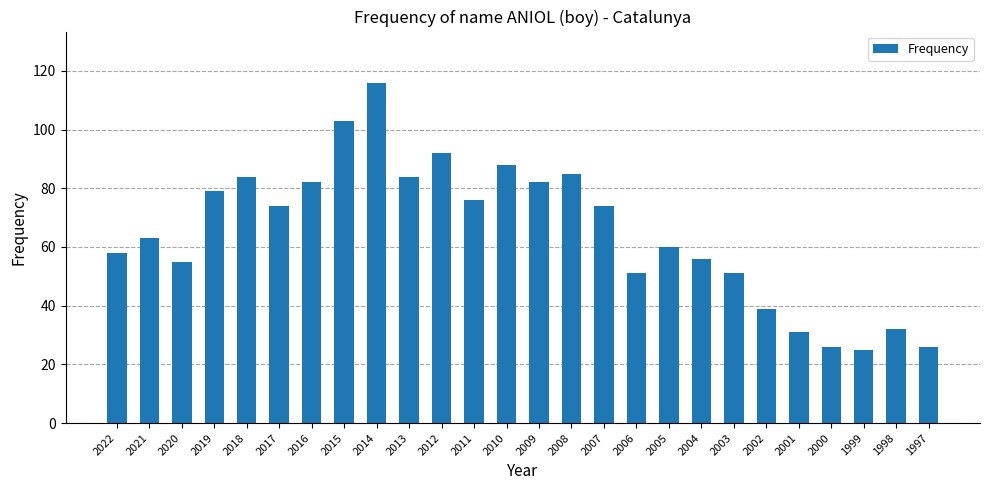

What is the ratio of the value at 2015 to the value at 2016?

1.3